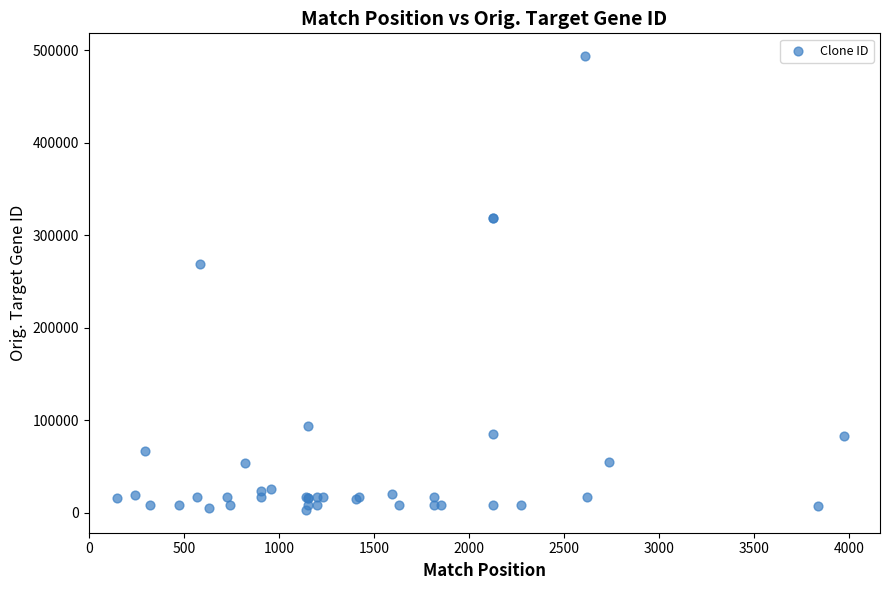

What Y value in the scatter plot is closest to 248484?

269295